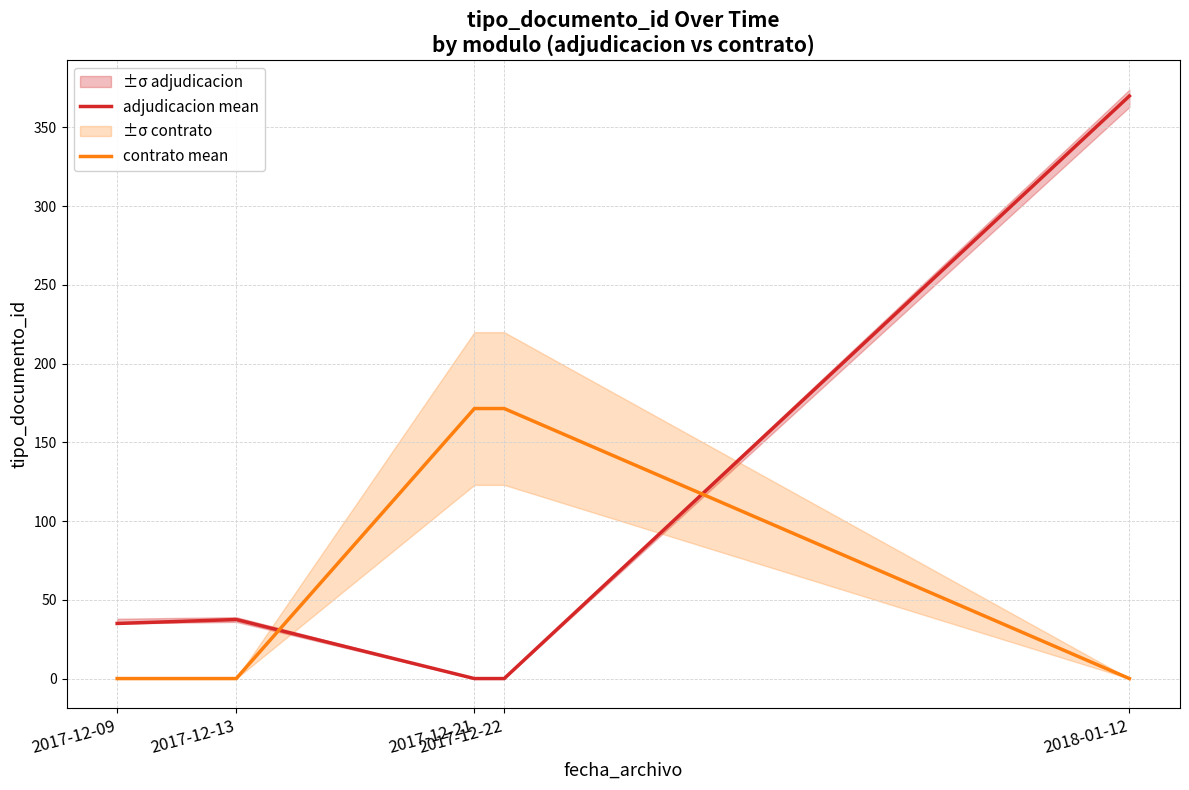

Reading right to left, list all the values displayed in this chart.

adjudicacion mean: 370.0	0.0	0.0	37.5	35.0
contrato mean: 0.0	171.5	171.5	0.0	0.0